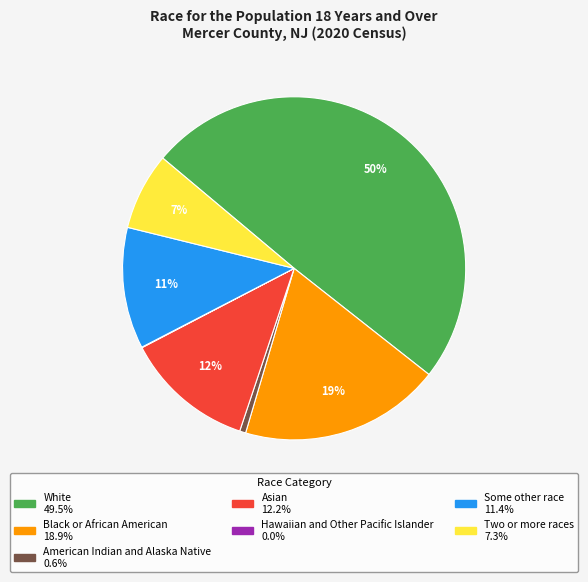

The Some other race slice represents 1% of the pie. True or false?

False